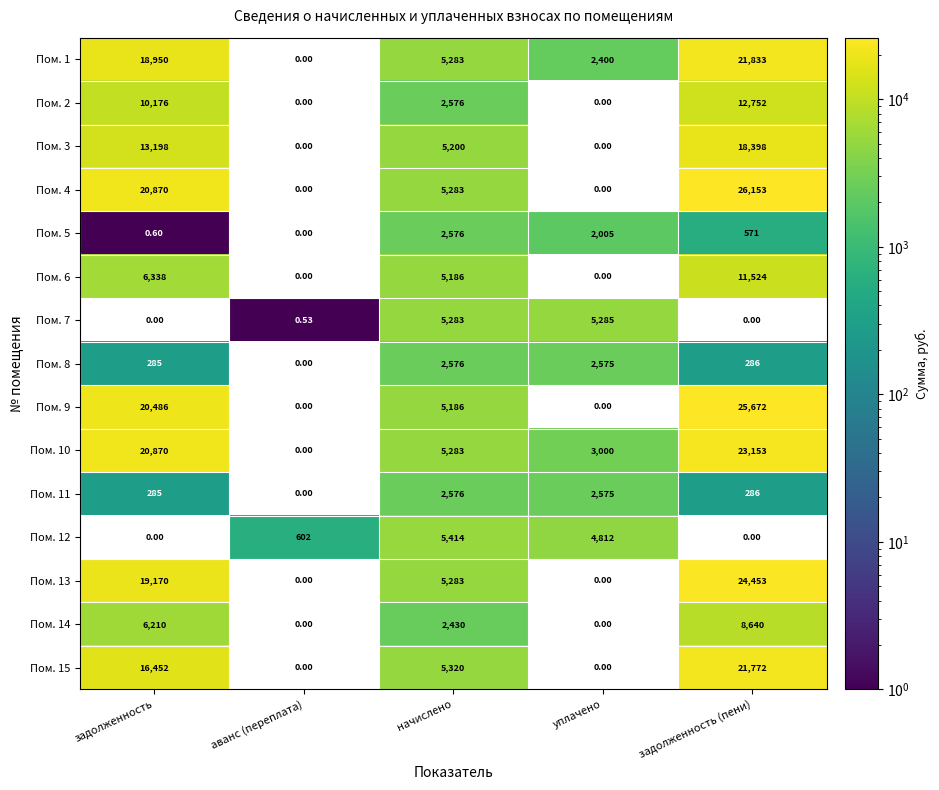

What is the spread (max minus min) of values at задолженность (пени)?

26153.0